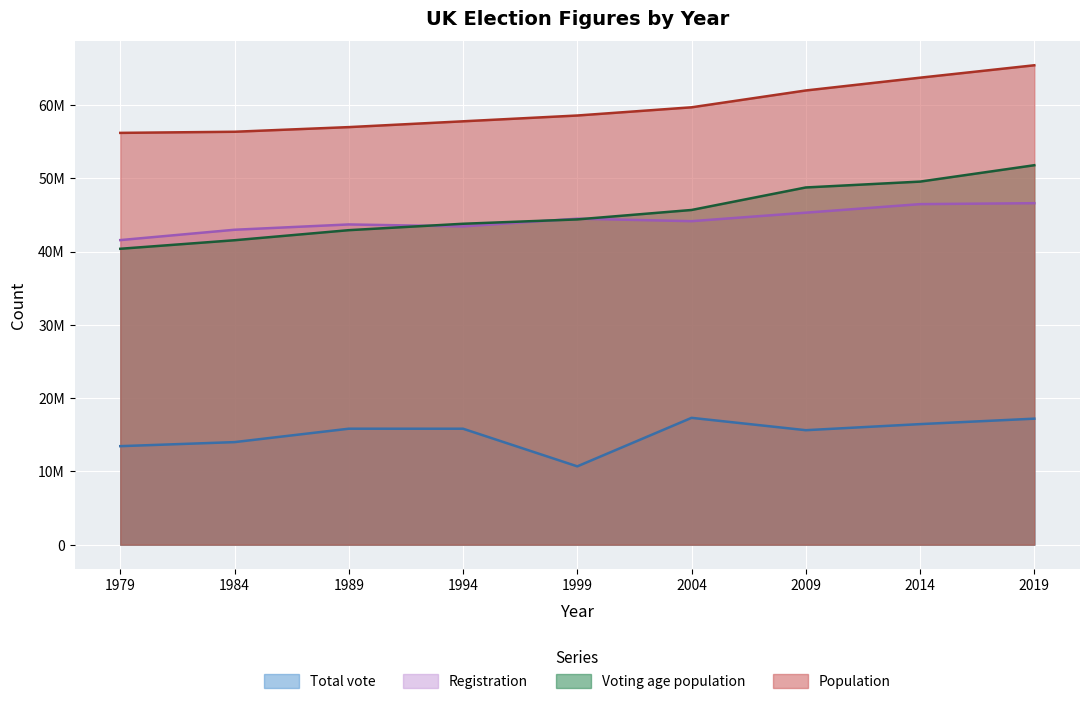

What is the difference between the Registration values at 1994 and 1984?

458946